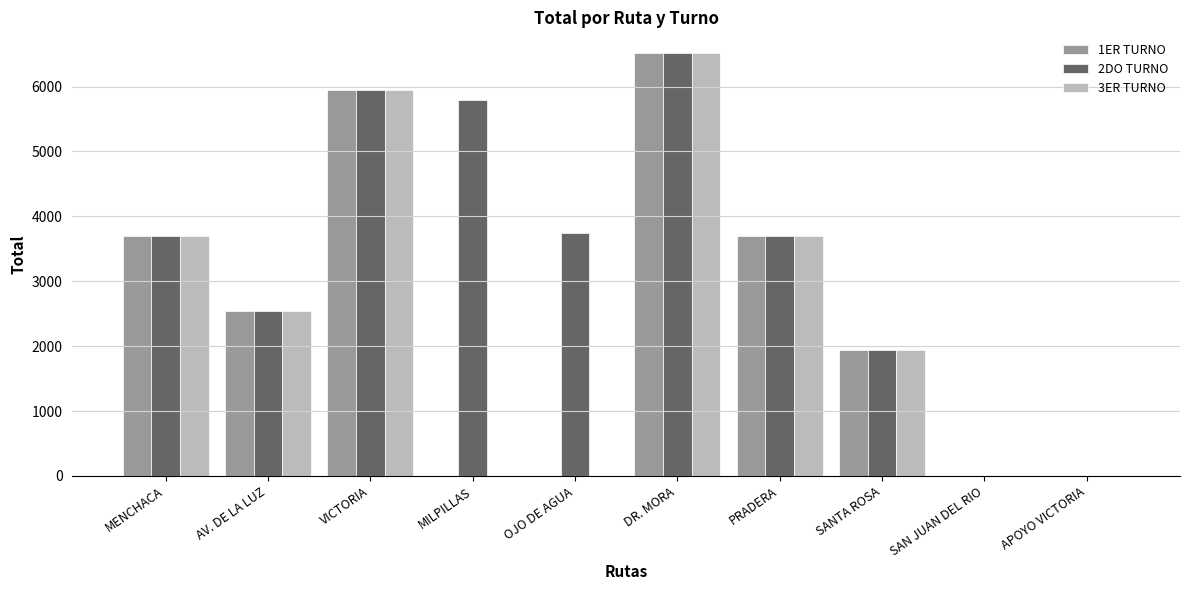

The 3ER TURNO series shows -3899 at SAN JUAN DEL RIO. True or false?

False